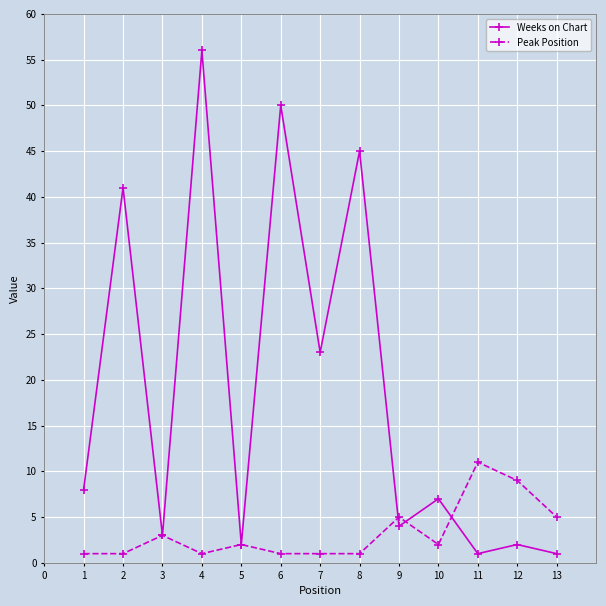

List the series in order of their overall mean, lowest first.

Peak Position, Weeks on Chart